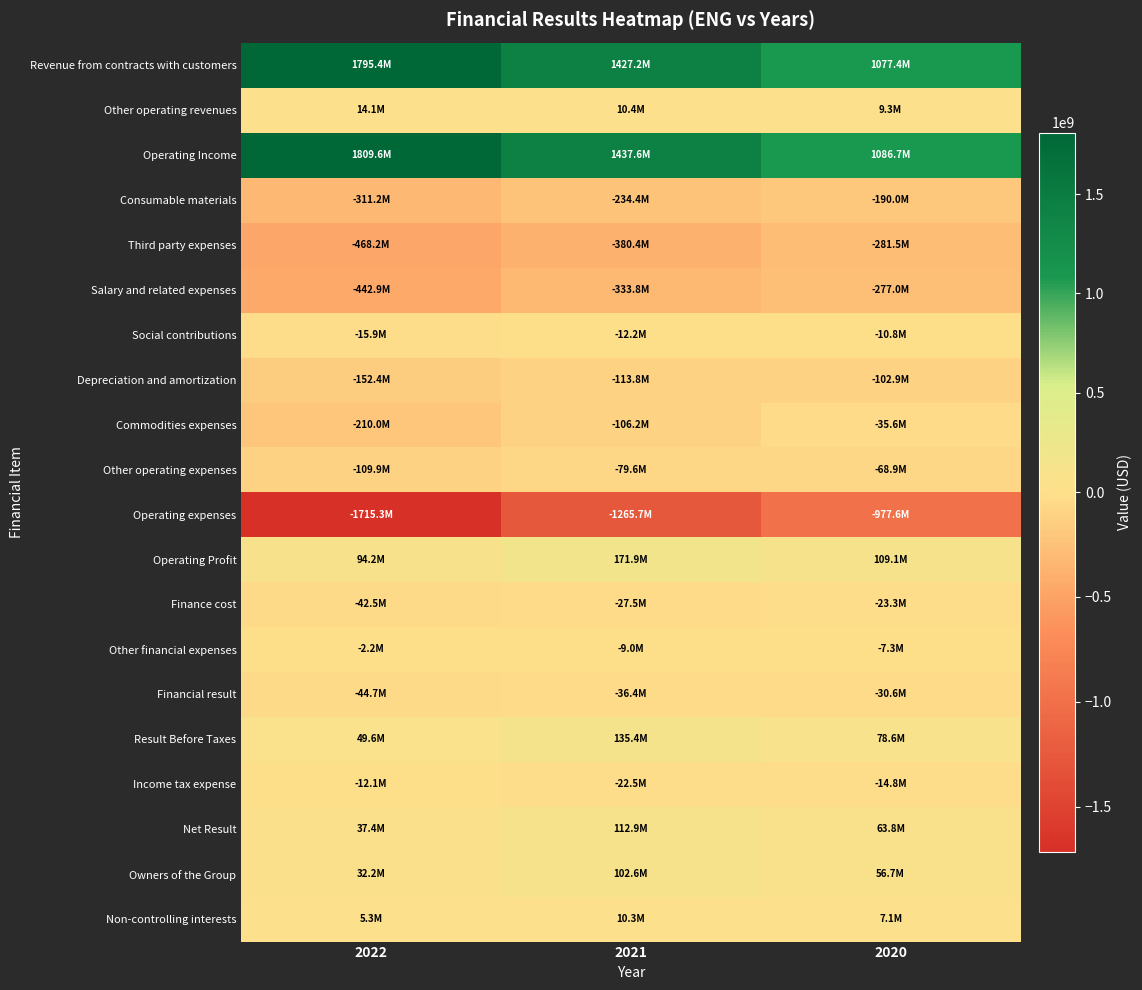

Rank the series by their maximum value, from lowest to highest.

Operating expenses, Third party expenses, Salary and related expenses, Consumable materials, Depreciation and amortization, Other operating expenses, Commodities expenses, Financial result, Finance cost, Income tax expense, Social contributions, Other financial expenses, Non-controlling interests, Other operating revenues, Owners of the Group, Net Result, Result Before Taxes, Operating Profit, Revenue from contracts with customers, Operating Income